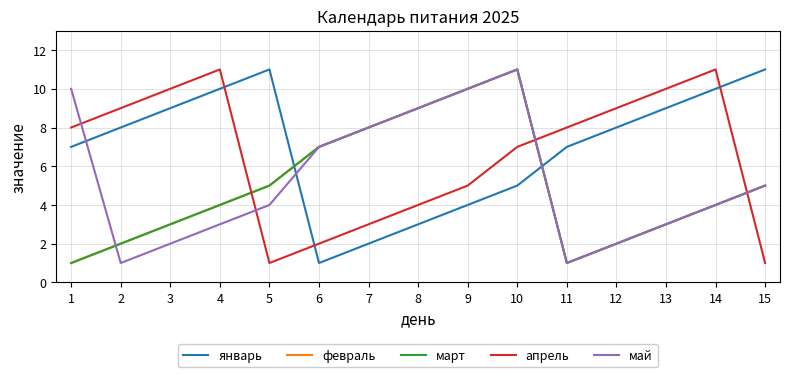

At how many categories does at least one series exceed 5?

15